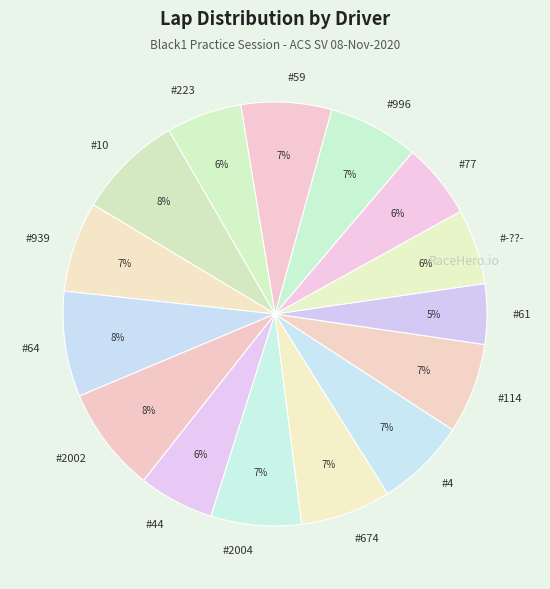

How many segments does this pie chart have?

15